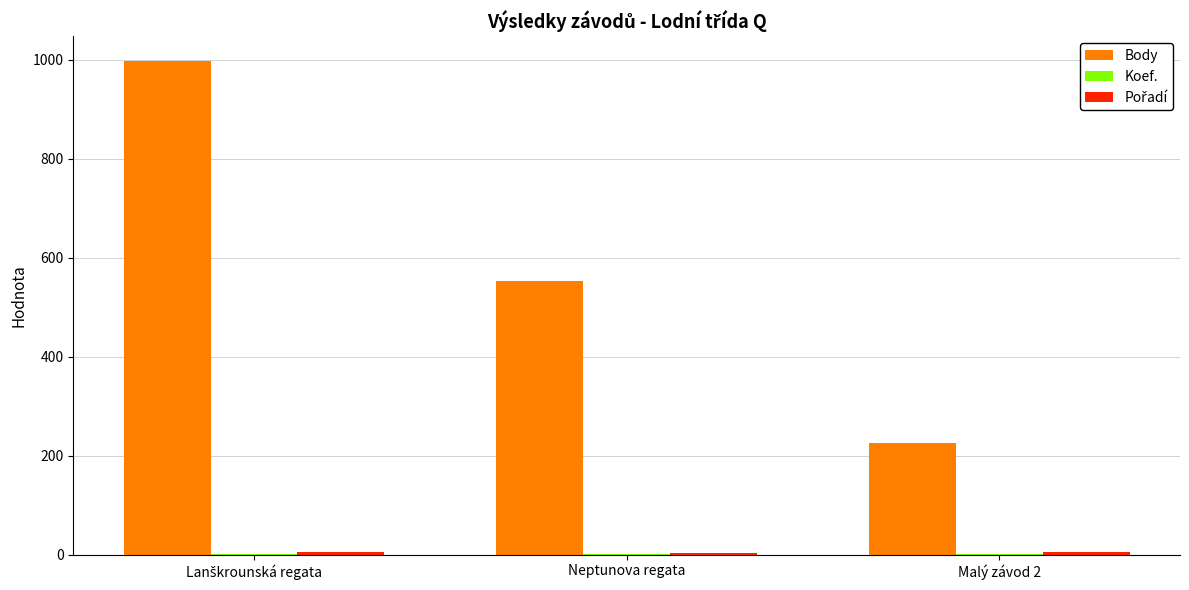

Does the chart contain stacked bars?

No